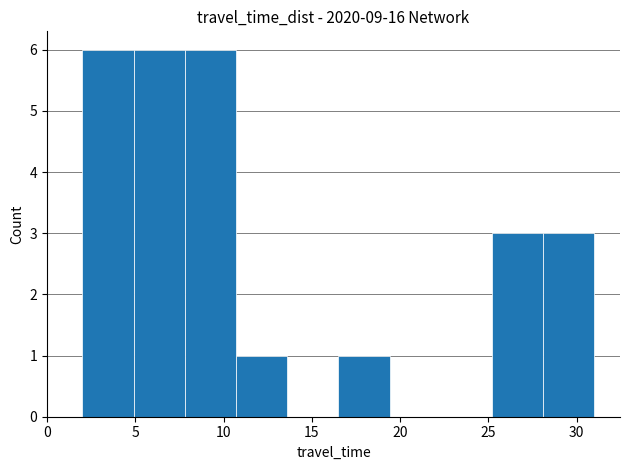

Reading left to right, transcribe this chart: for each bar, give the range it covers on the x-axis and its height. Neither the bar edges nor the heights are printed on the chart, so give them approximately, as read against the axes.

2.0 to 4.9: 6
4.9 to 7.8: 6
7.8 to 10.7: 6
10.7 to 13.6: 1
13.6 to 16.5: 0
16.5 to 19.4: 1
19.4 to 22.3: 0
22.3 to 25.2: 0
25.2 to 28.1: 3
28.1 to 31.0: 3